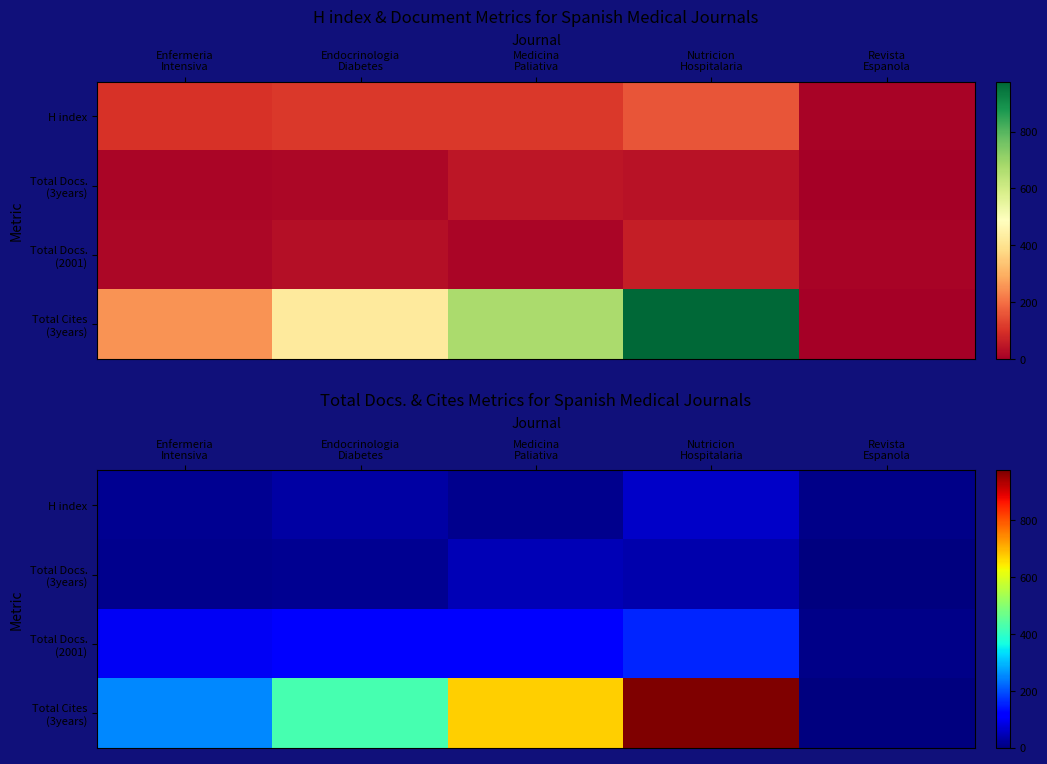

What is the sum of the Total Docs. (2001) values at Nutricion Hospitalaria and Enfermeria Intensiva?

259